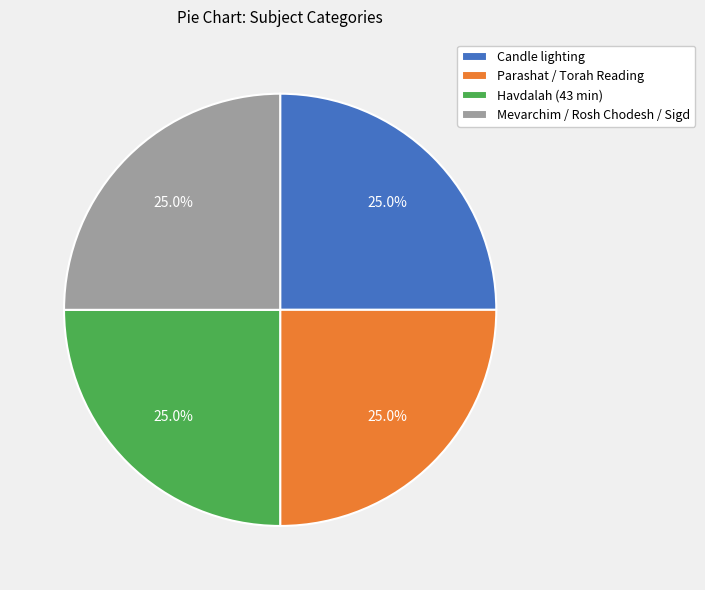

What is the total percentage of Parashat / Torah Reading and Mevarchim / Rosh Chodesh / Sigd?

50.0%